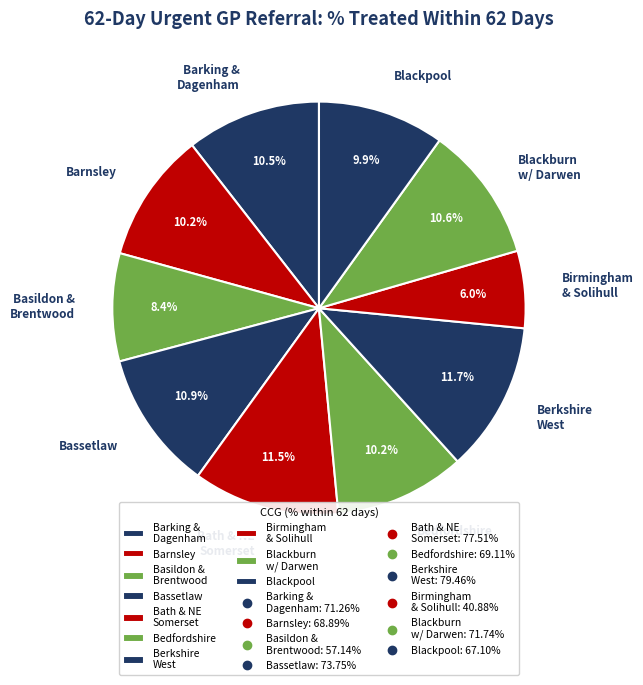

Is the sum of Bath & NE Somerset and Bedfordshire greater than half?

No